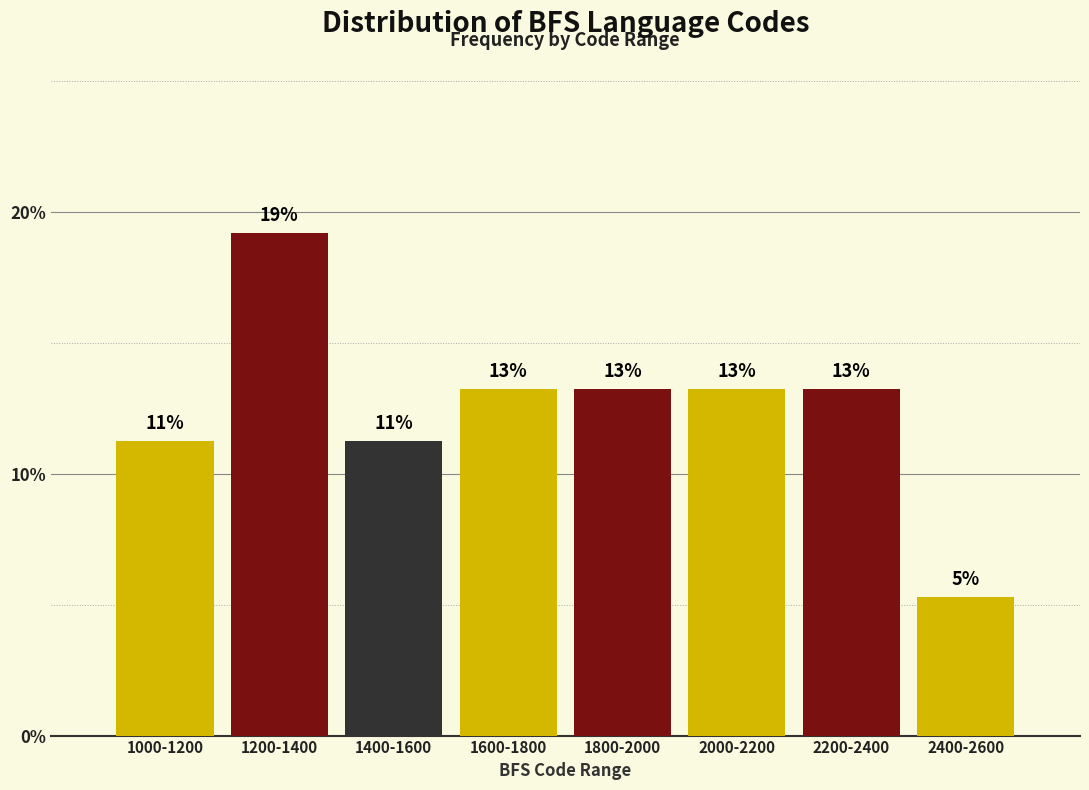

How many bars are there in total?

8